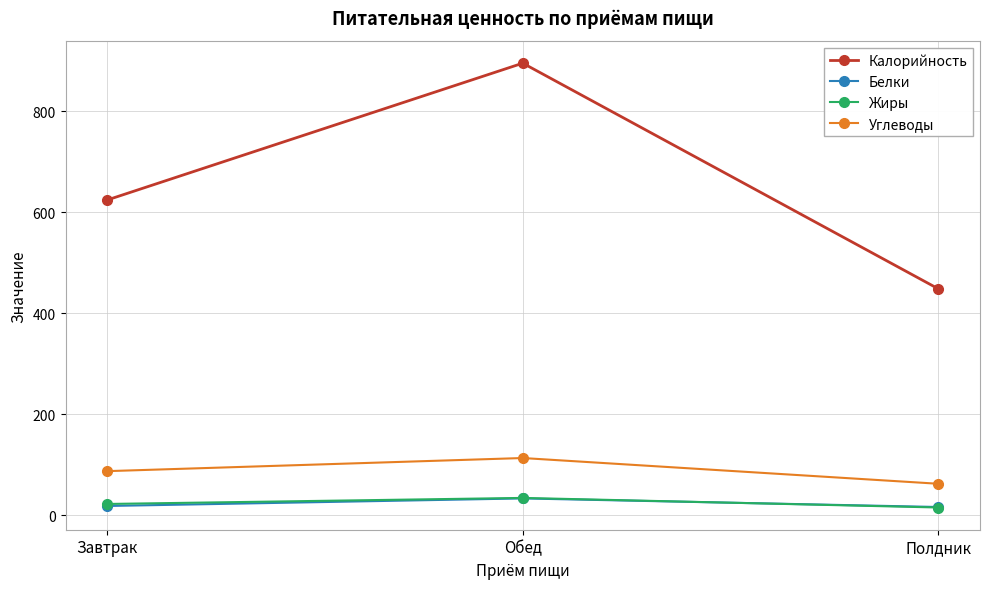

What is the average value of the Жиры series?

24